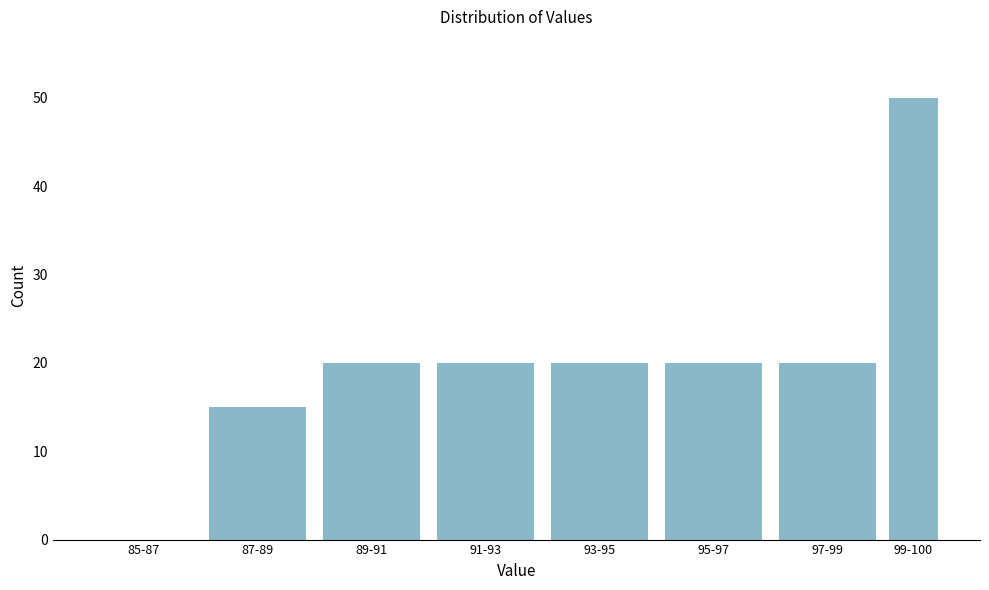

Reading left to right, extract all data points from this chart.

85-87=0	87-89=15	89-91=20	91-93=20	93-95=20	95-97=20	97-99=20	99-100=50